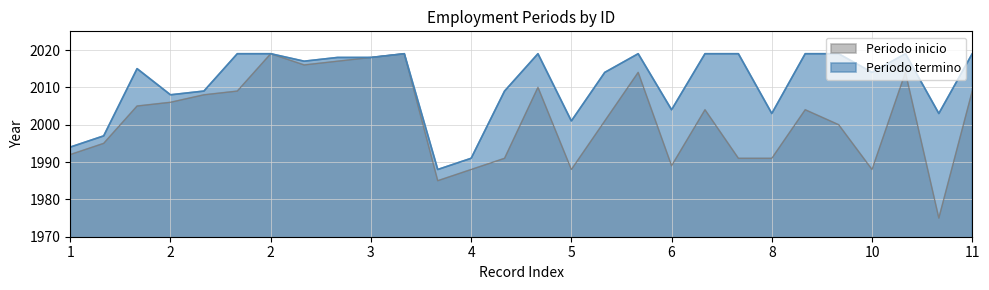

How many values in the Periodo inicio series exceed 2004?

13